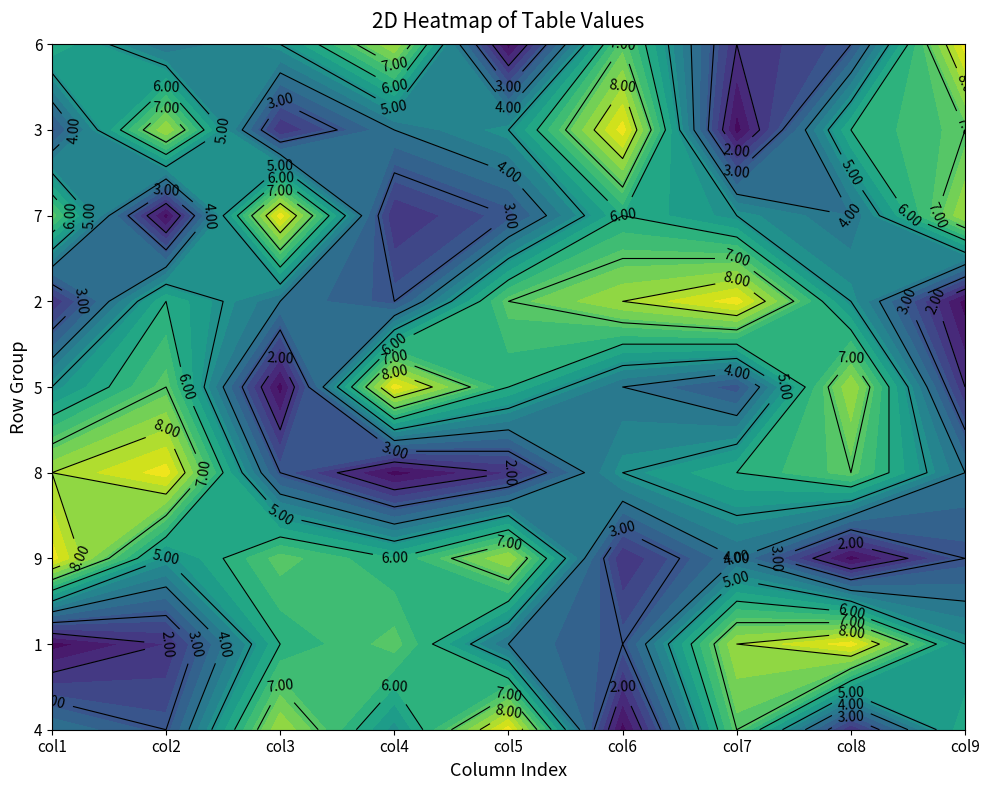

True or false: 5 has a value of 2 at 6.

False